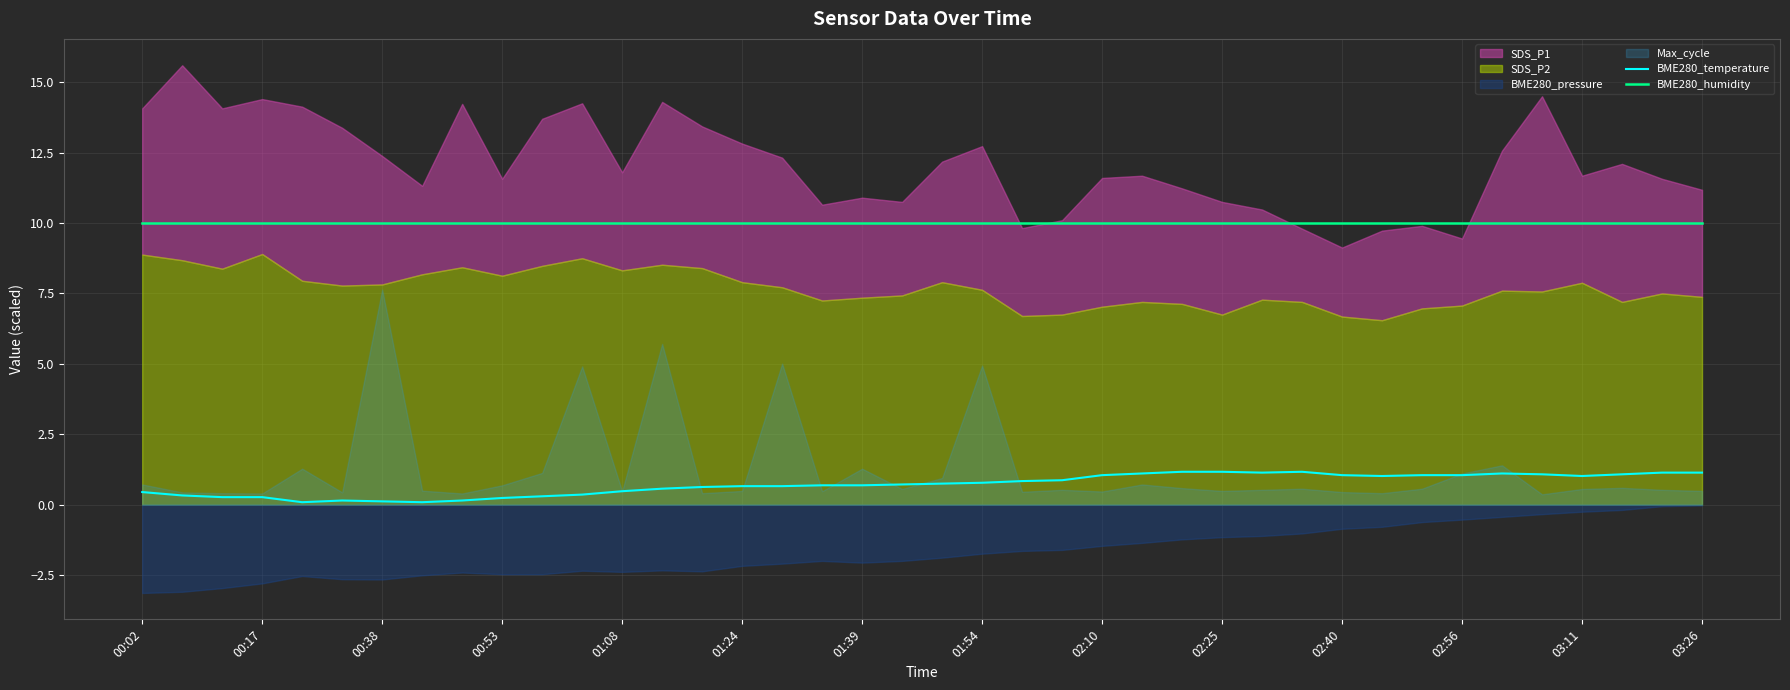

True or false: BME280_humidity has a value of 15.3 at 00:02.

False